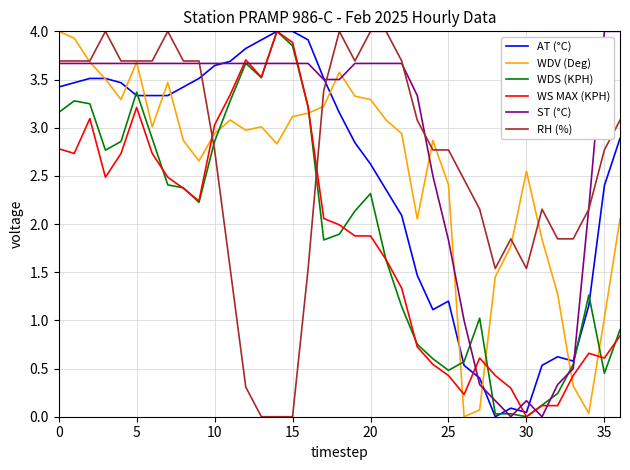

What is the maximum value shown in the chart?

4.0